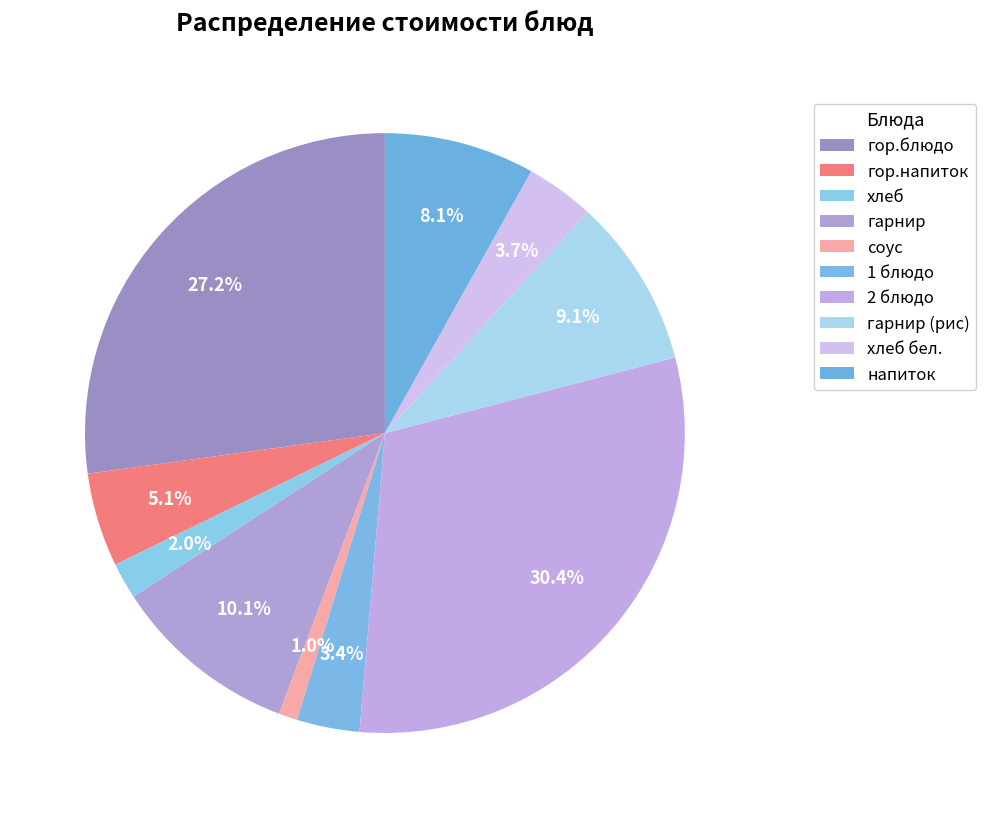

Is гарнир (рис) the majority of the pie?

No